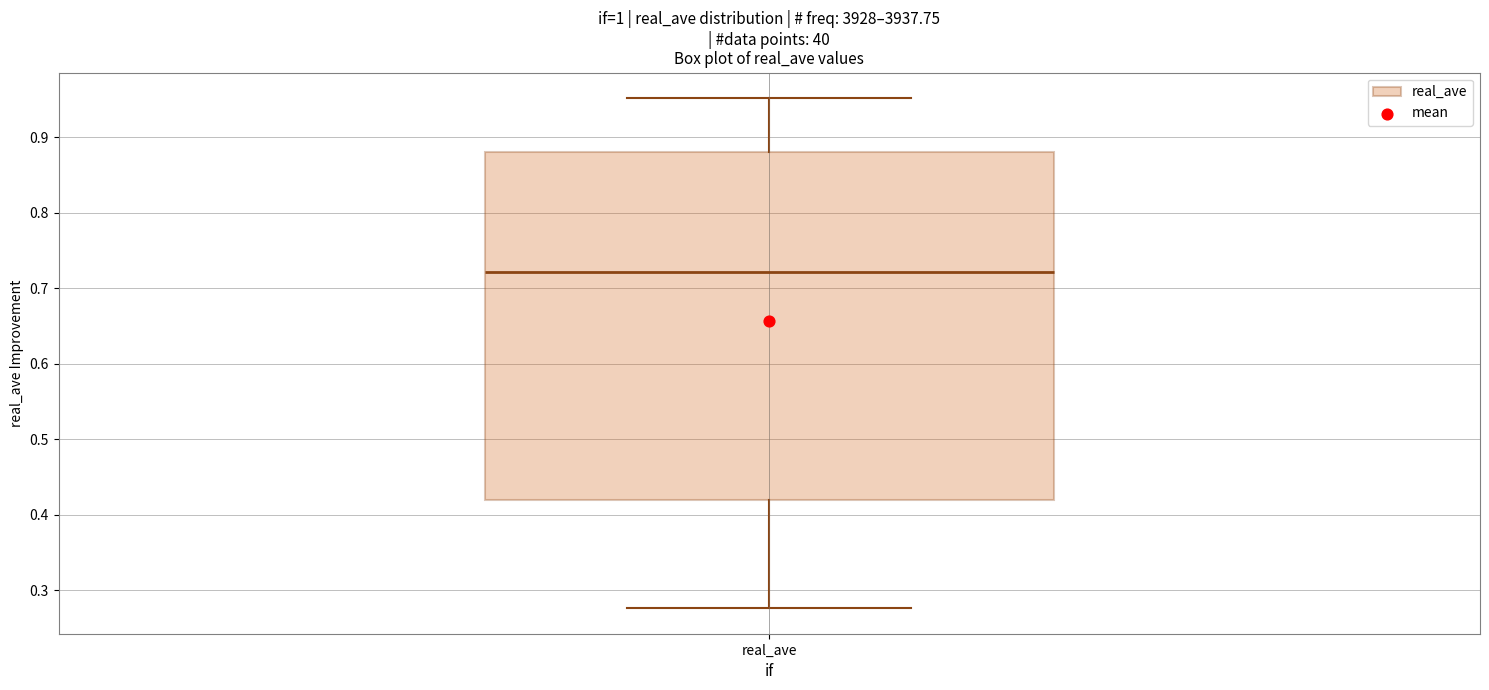

Where is the lower edge of the box for real_ave on the y-axis? The values are not printed on the chart, so give them approximately, as read against the axis.

0.42